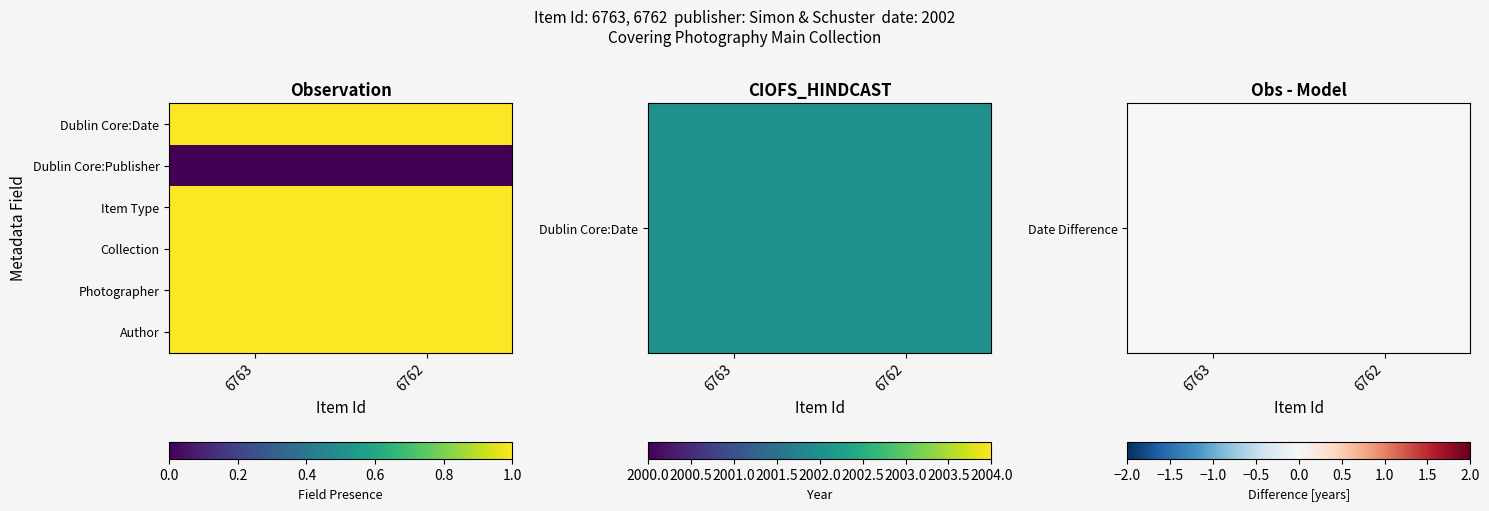

At which category does the chart reach its peak across all series?

6763